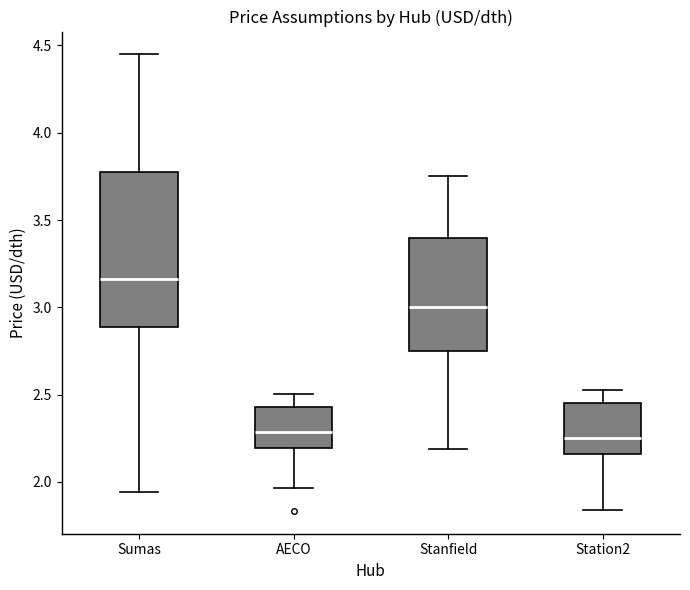

Reading left to right, read every box against the y-axis: the position of its median line, the range the box covers, and the ends of its whiskers. The values are not printed on the chart, so give them approximately, as read against the axis.

Sumas: median 3.15, box 2.90 to 3.75, whiskers 1.95 to 4.45
AECO: median 2.30, box 2.20 to 2.45, whiskers 1.95 to 2.50
Stanfield: median 3.00, box 2.75 to 3.40, whiskers 2.20 to 3.75
Station2: median 2.25, box 2.15 to 2.45, whiskers 1.85 to 2.55